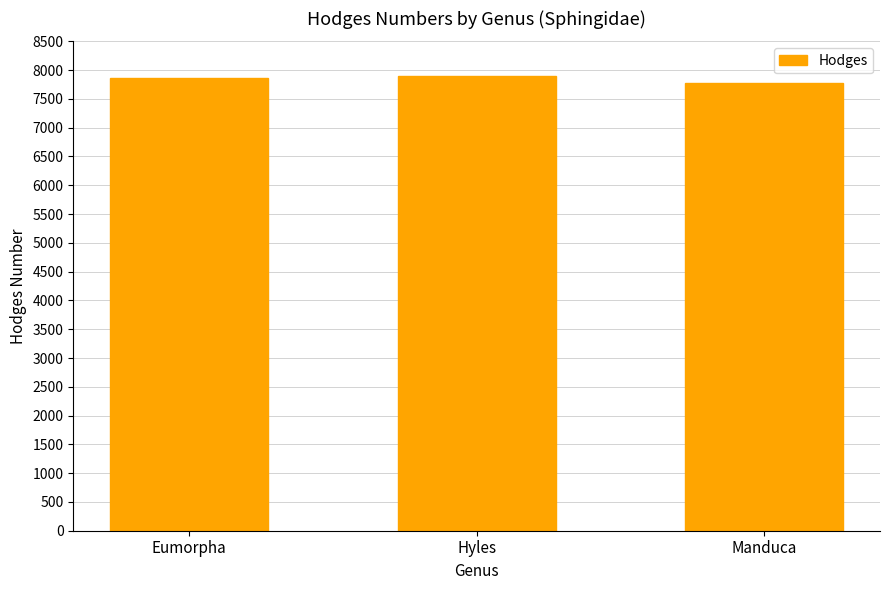

What is the minimum value shown in the chart?

7775